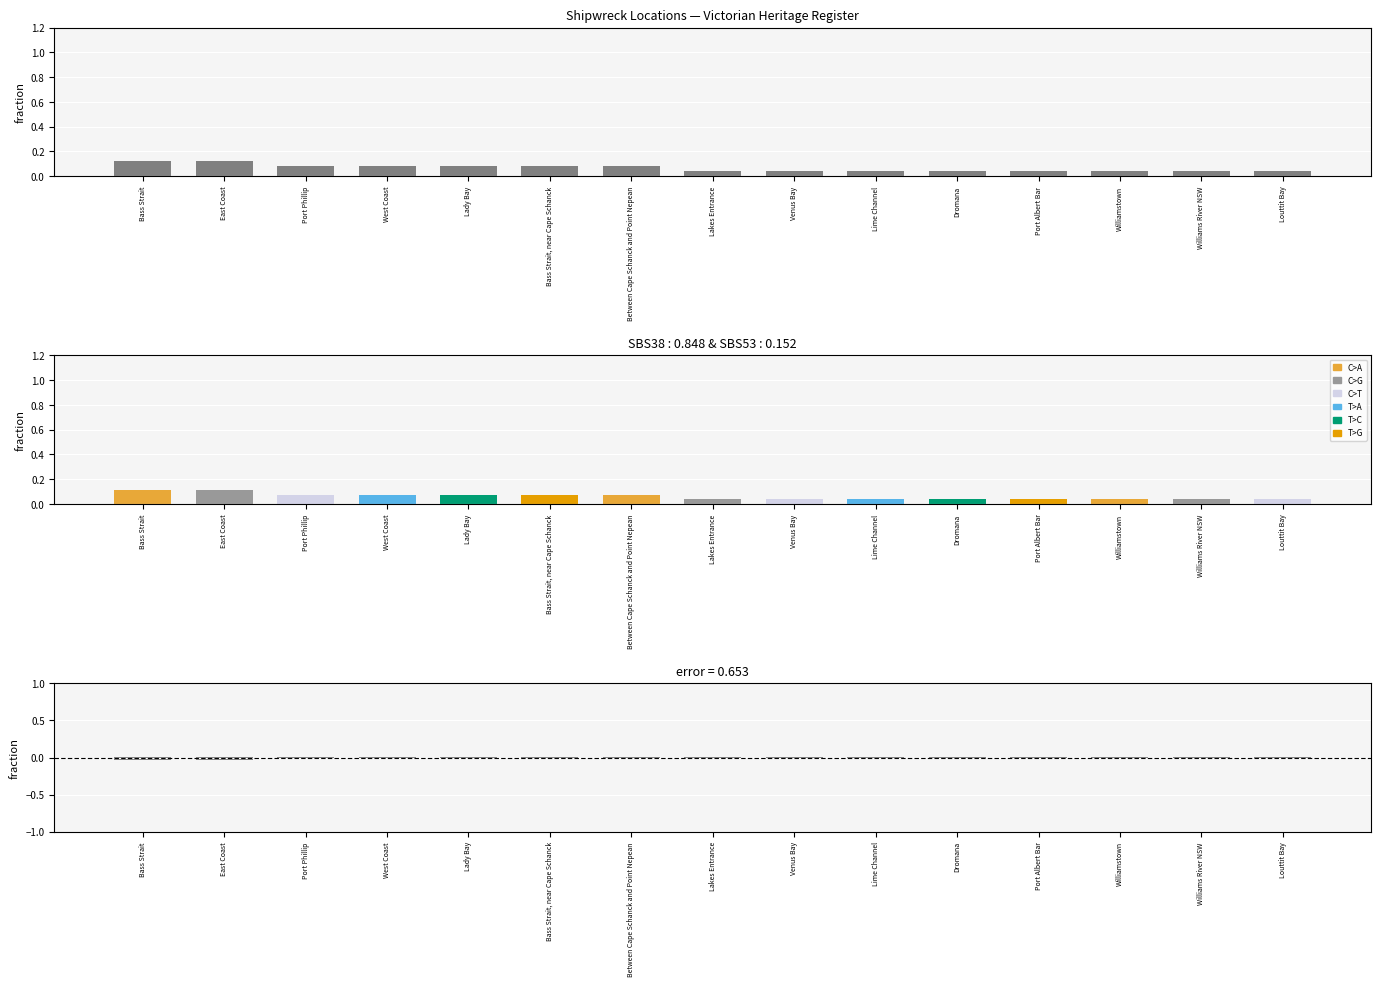

What is the label of the 5th bar from the right?

Dromana